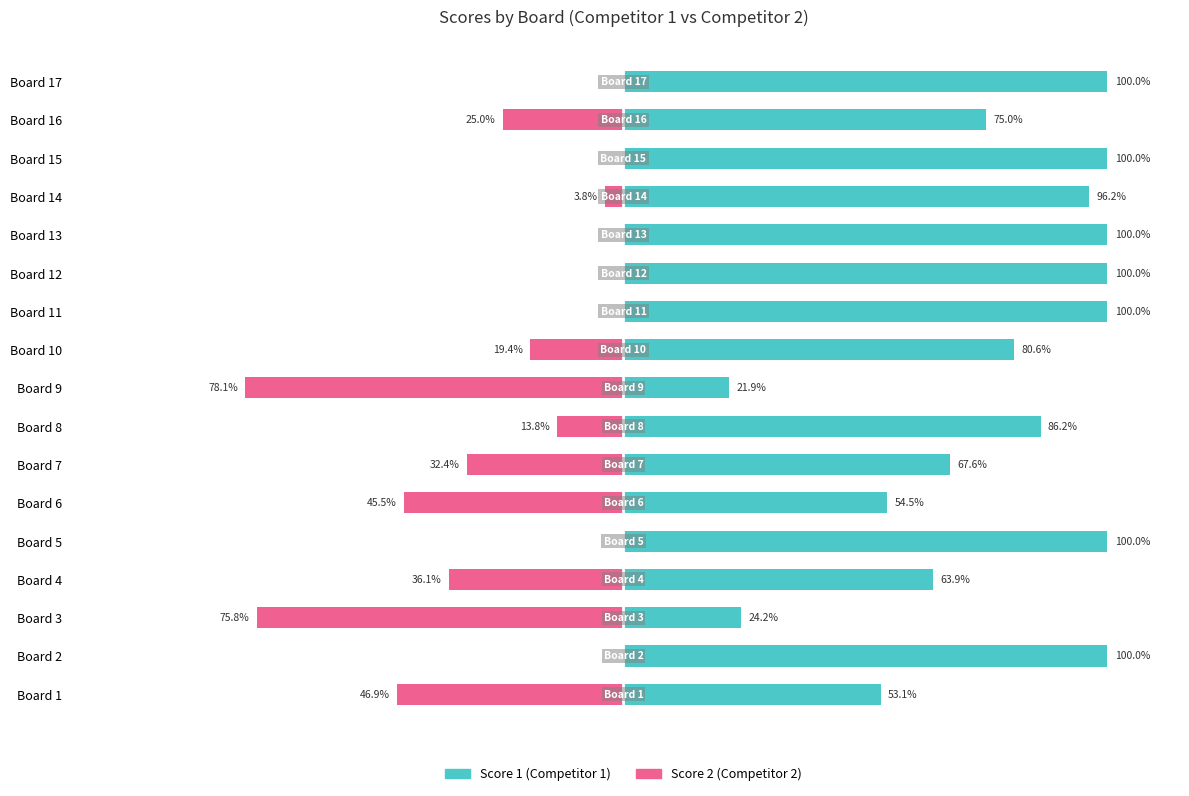

What is the smallest value displayed?

-78.1